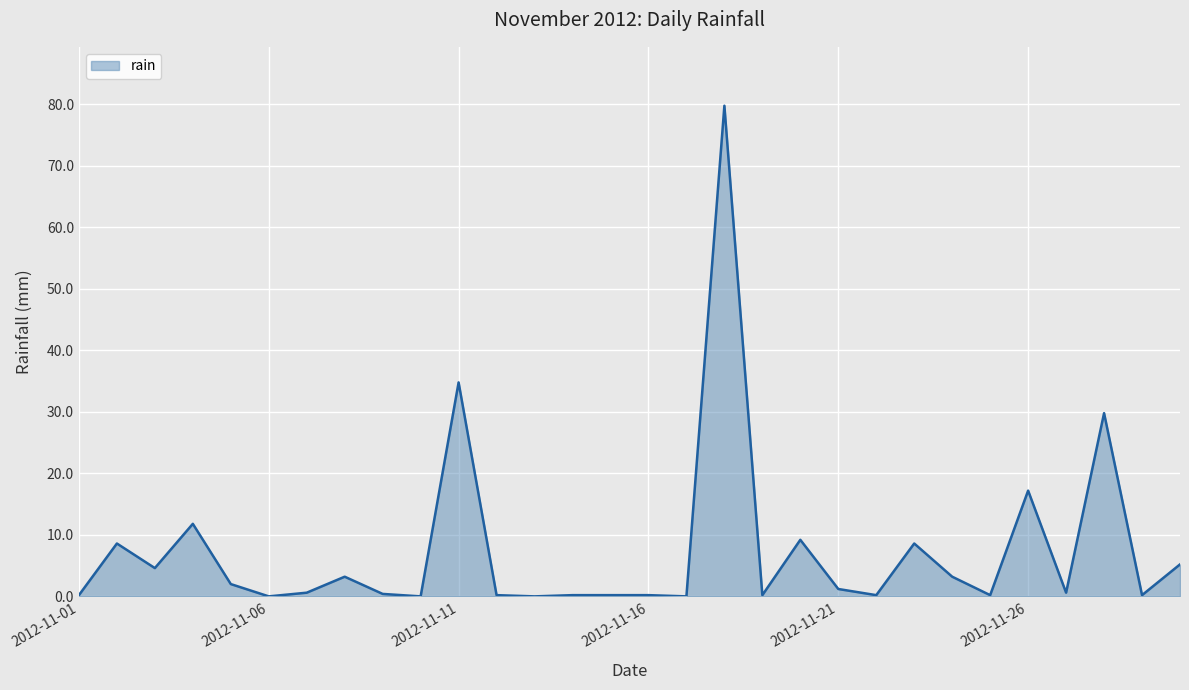

What is the difference between the maximum and minimum values?

79.8